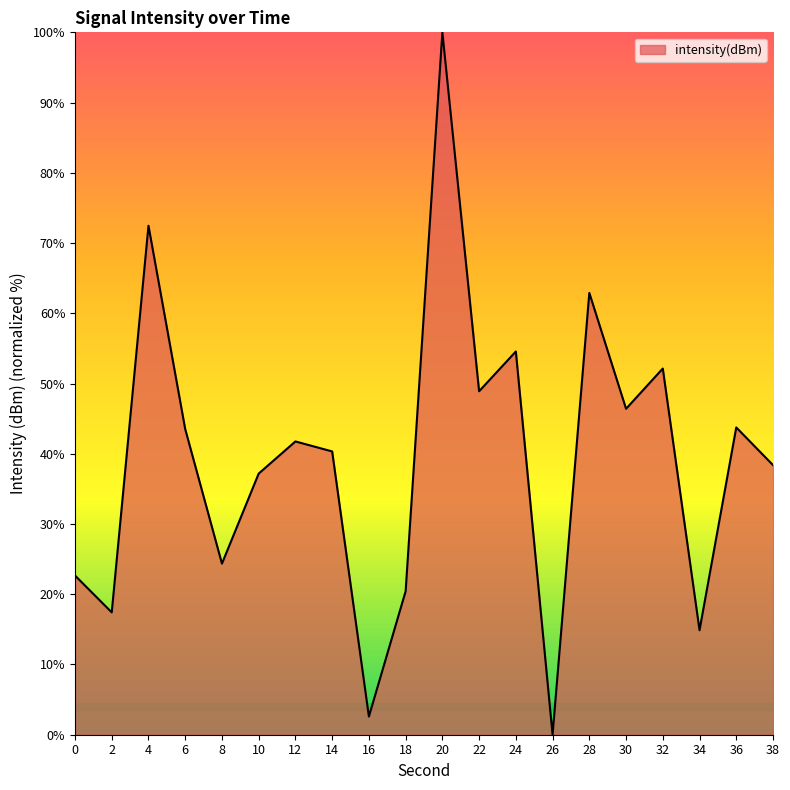

Is it true that the value at 28 is 109.0?

False